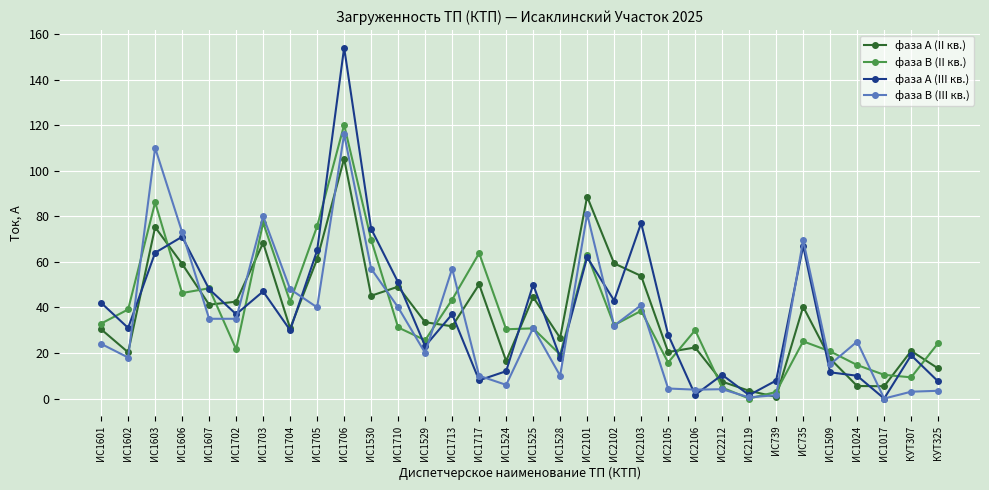

At how many categories does at least one series exceed 23?

26